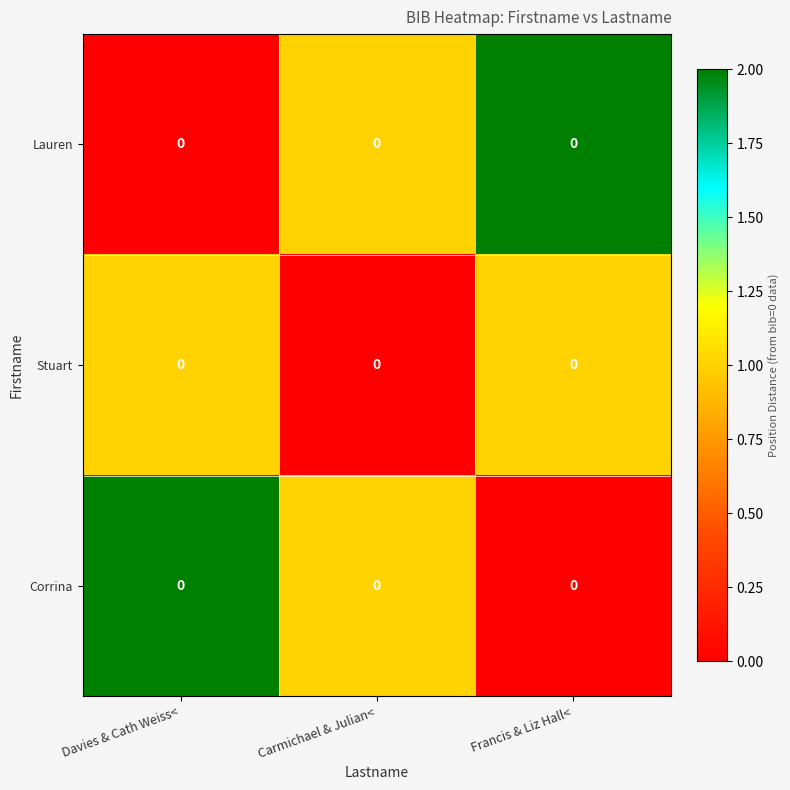

Is the value of Lauren at Carmichael & Julian< greater than the value of Corrina at Davies & Cath Weiss<?

No